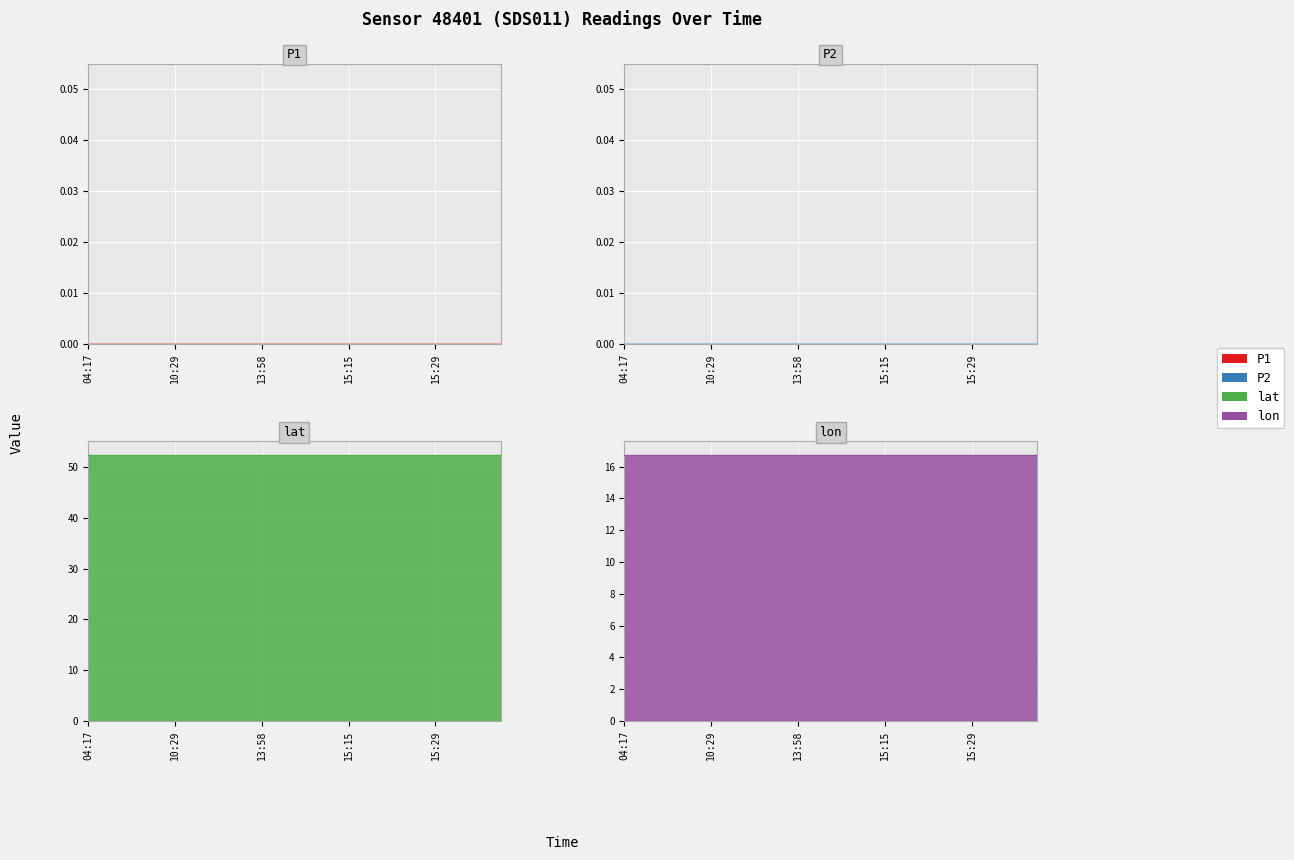

True or false: lat has a value of 52.4 at 15:21.

True